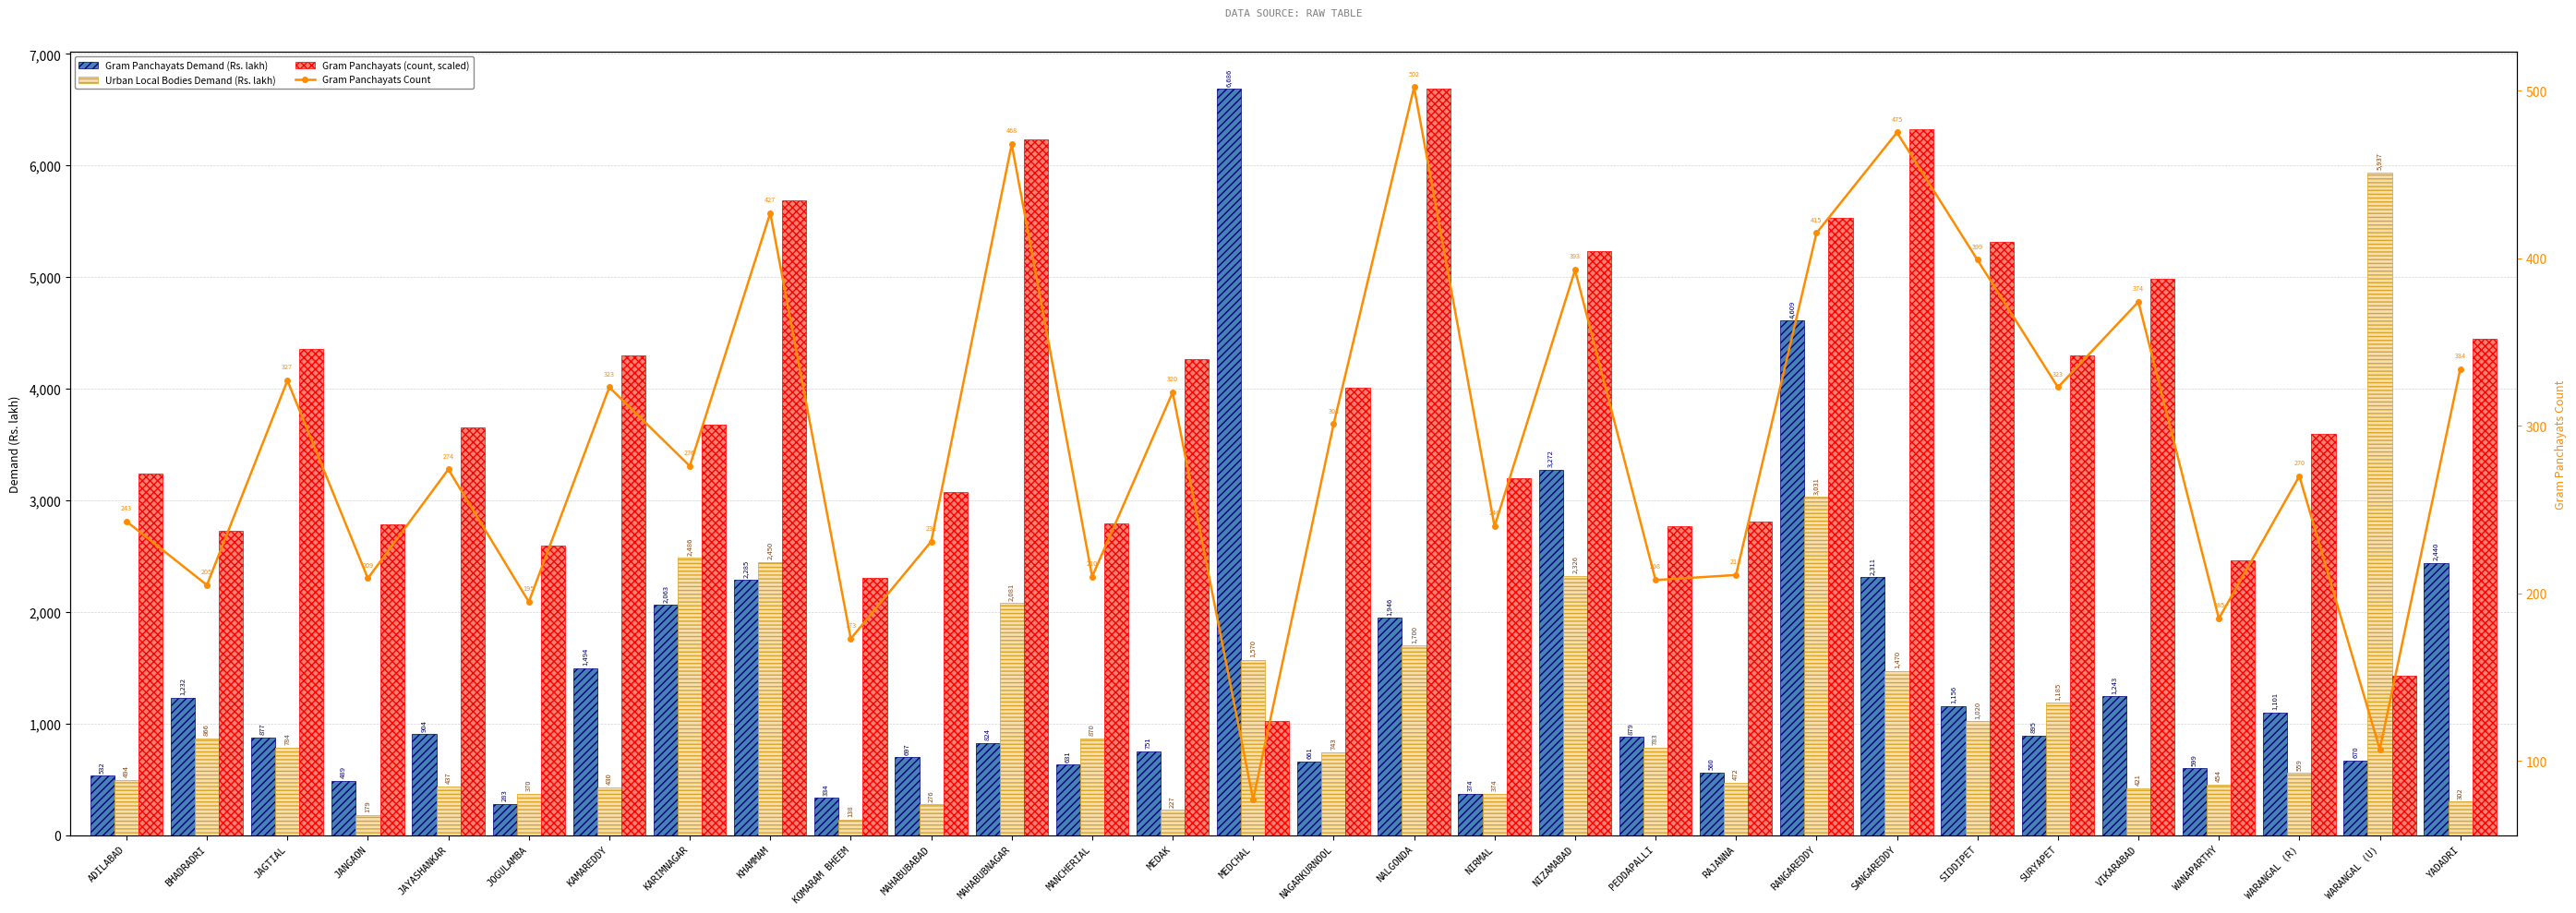

Reading left to right, what are all the values shown in this chart?

Gram Panchayats Demand (Rs. lakh): 532.0	1232.0	877.0	489.0	904.0	283.0	1494.0	2063.0	2285.0	334.0	697.0	824.0	631.0	751.0	6686.0	661.0	1946.0	374.0	3272.0	879.0	560.0	4609.0	2311.0	1156.0	895.0	1243.0	599.0	1101.0	670.0	2440.0
Urban Local Bodies Demand (Rs. lakh): 494.0	866.0	784.0	179.0	437.0	370.0	430.0	2486.0	2450.0	138.0	276.0	2081.0	870.0	227.0	1570.0	743.0	1700.0	374.0	2326.0	783.0	472.0	3031.0	1470.0	1020.0	1185.0	421.0	454.0	559.0	5937.0	302.0
Gram Panchayats (count, scaled): 3236.5	2730.3	4355.2	2783.6	3649.3	2597.2	4301.9	3676.0	5687.1	2304.1	3076.6	6233.2	2796.9	4262.0	1025.5	4008.9	6686.0	3196.5	5234.3	2770.3	2810.3	5527.3	6326.4	5314.2	4301.9	4981.2	2464.0	3596.1	1425.1	4448.5
Gram Panchayats Count: 243.0	205.0	327.0	209.0	274.0	195.0	323.0	276.0	427.0	173.0	231.0	468.0	210.0	320.0	77.0	301.0	502.0	240.0	393.0	208.0	211.0	415.0	475.0	399.0	323.0	374.0	185.0	270.0	107.0	334.0